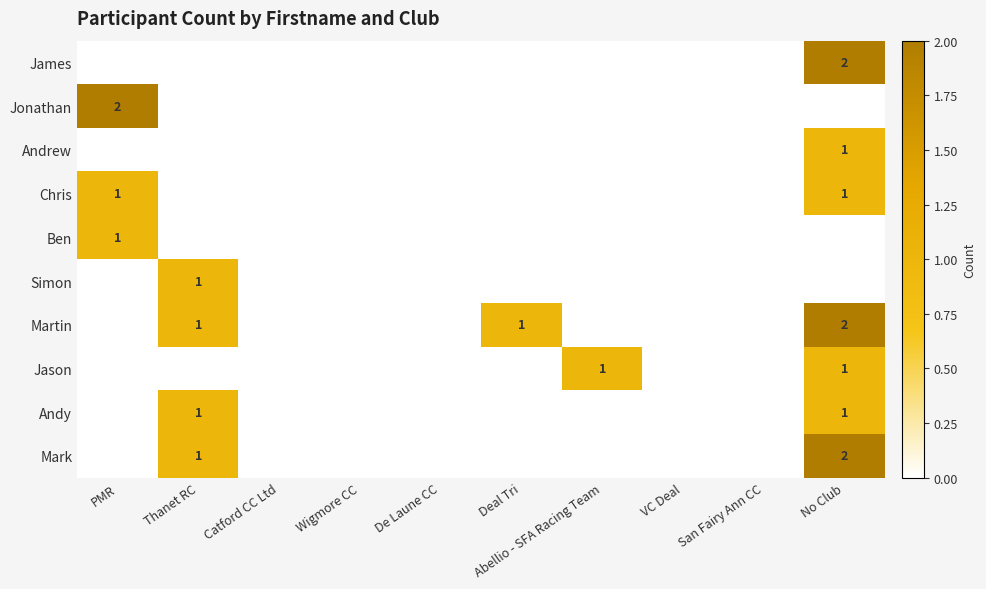

At which category is the sum across all series the highest?

No Club